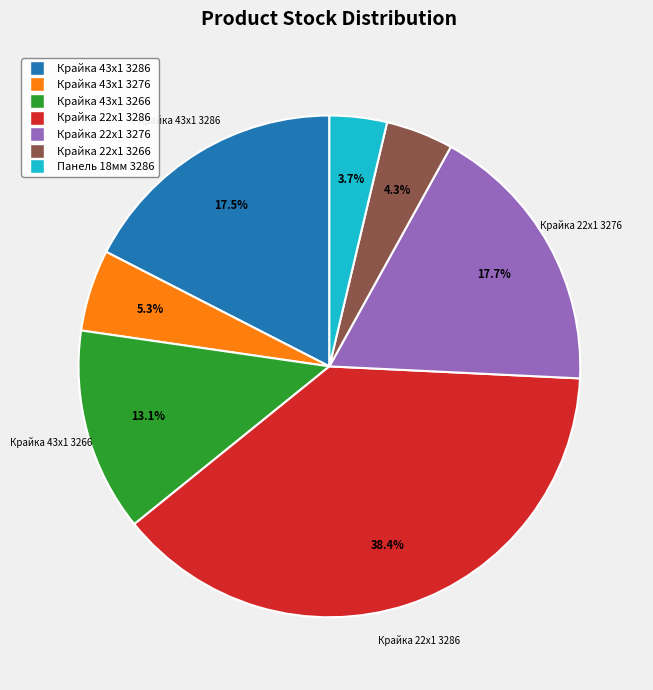

Is there any slice that represents more than half of the pie?

No